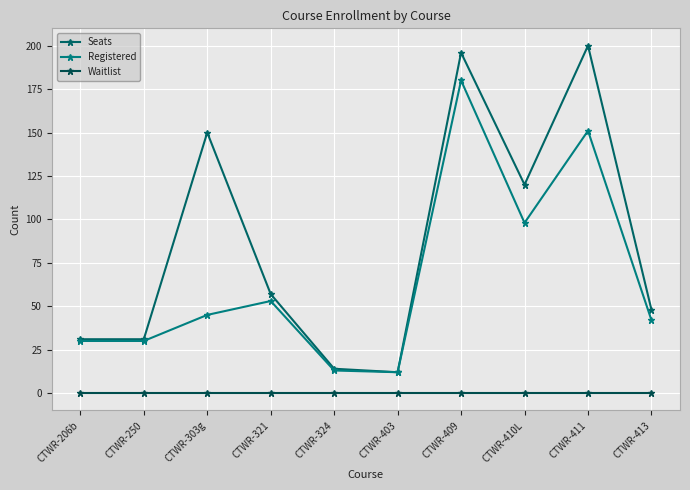

How many distinct data groups are displayed?

3